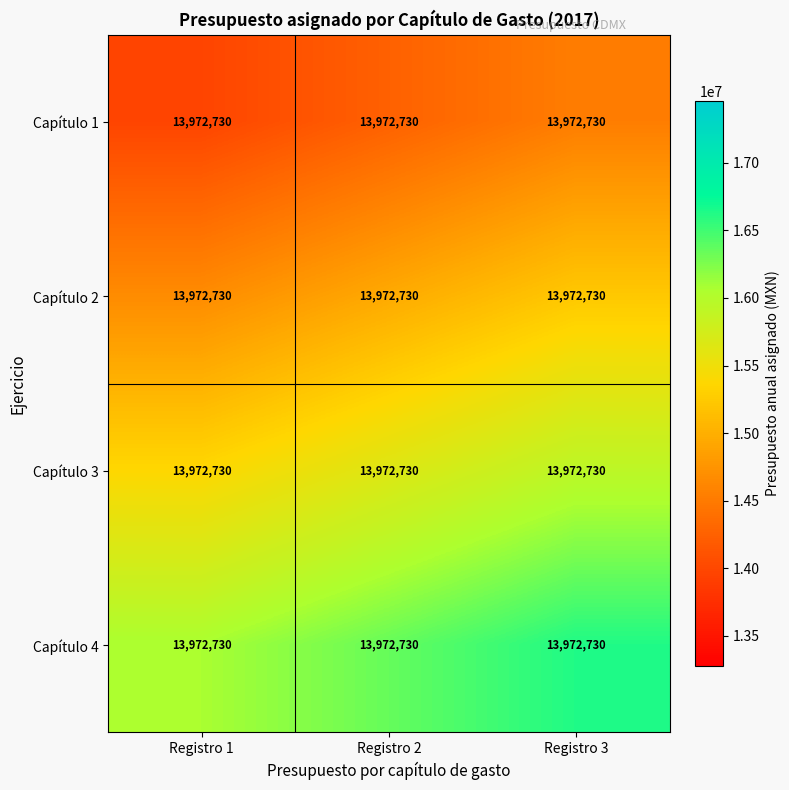

Which category has the lowest value across all series?

Registro 1